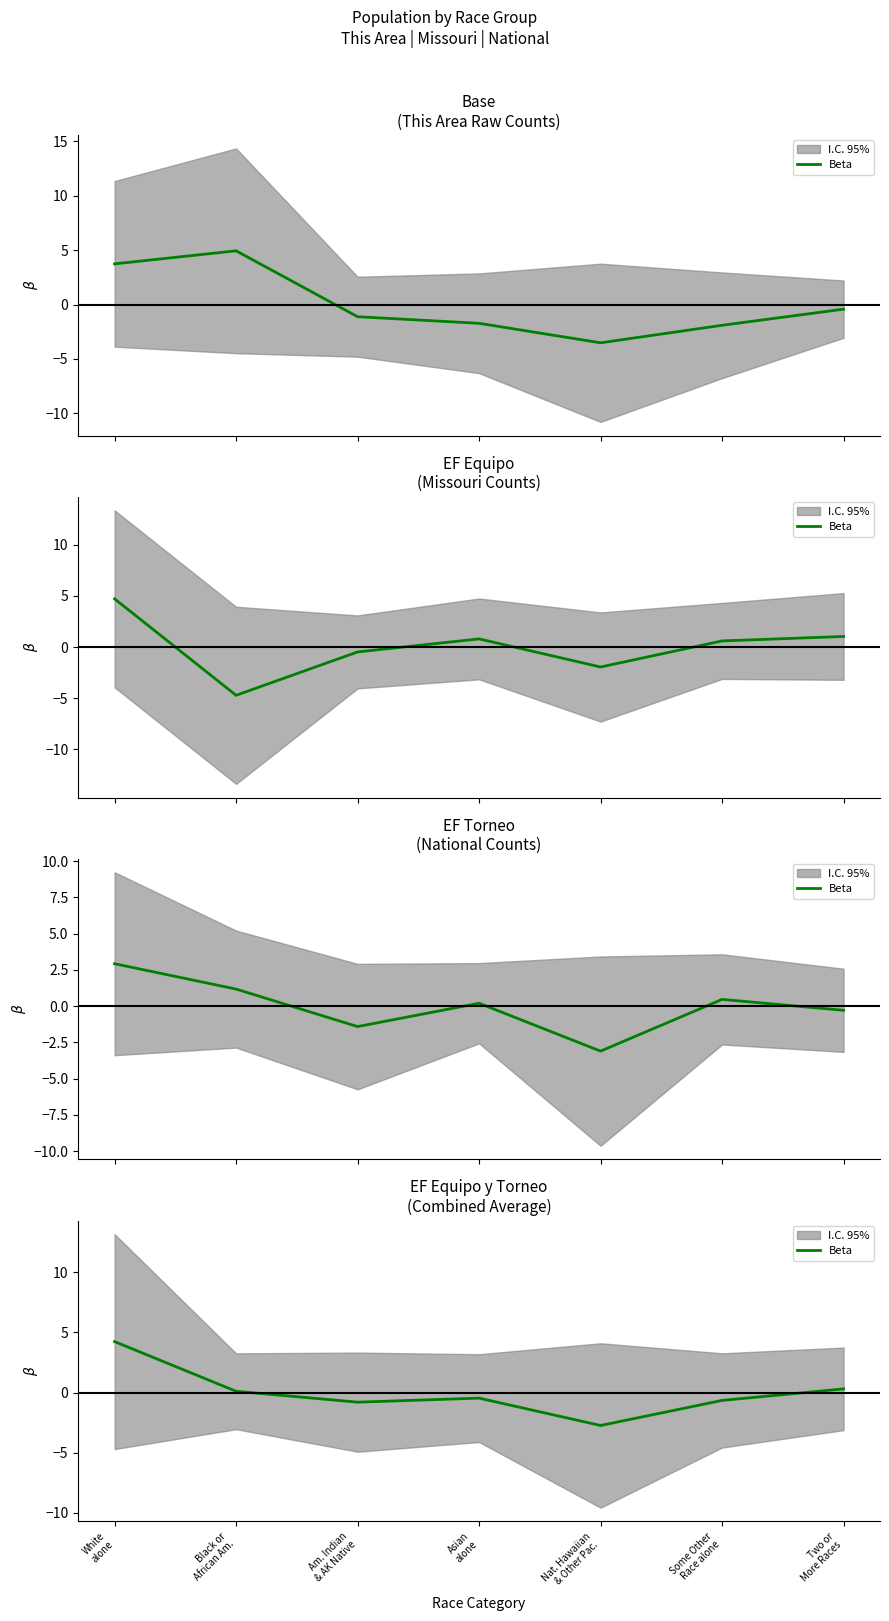

How many interior local peaks (higher than both neighbors) does the data have?

1